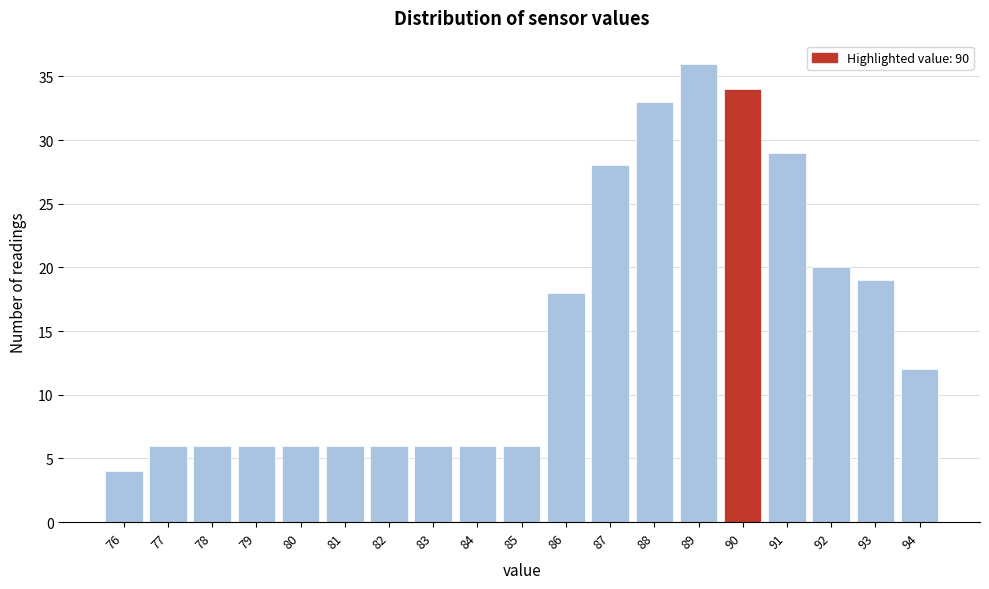

Reading left to right, transcribe this chart: for each bar, give the range it covers on the x-axis and its height. The values are not printed on the chart, so give them approximately, as read against the axis.

75.5 to 76.5: 4
76.5 to 77.5: 6
77.5 to 78.5: 6
78.5 to 79.5: 6
79.5 to 80.5: 6
80.5 to 81.5: 6
81.5 to 82.5: 6
82.5 to 83.5: 6
83.5 to 84.5: 6
84.5 to 85.5: 6
85.5 to 86.5: 18
86.5 to 87.5: 28
87.5 to 88.5: 33
88.5 to 89.5: 36
89.5 to 90.5: 34
90.5 to 91.5: 29
91.5 to 92.5: 20
92.5 to 93.5: 19
93.5 to 94.5: 12